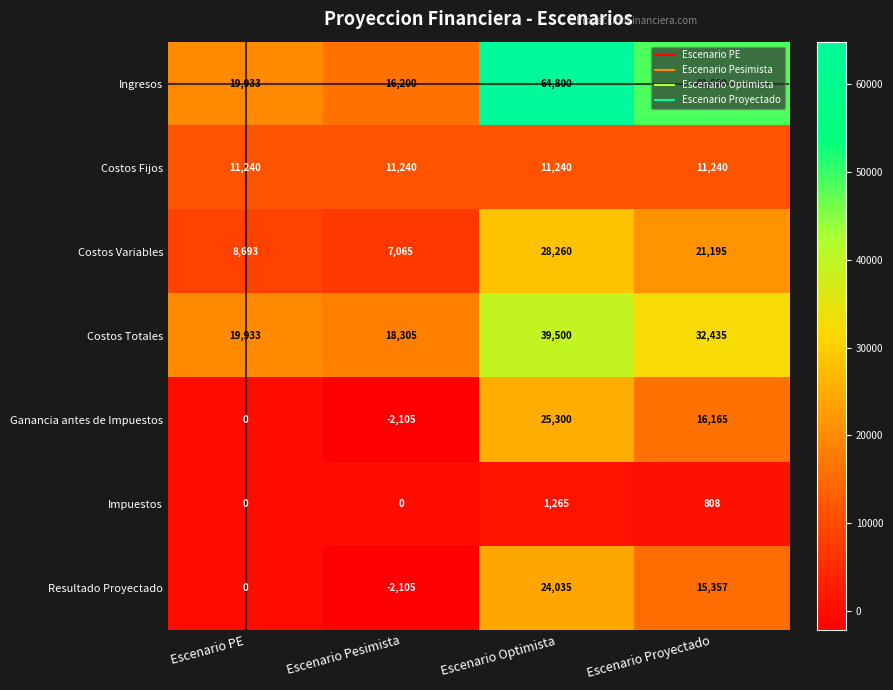

Count the number of data series in this chart.

7